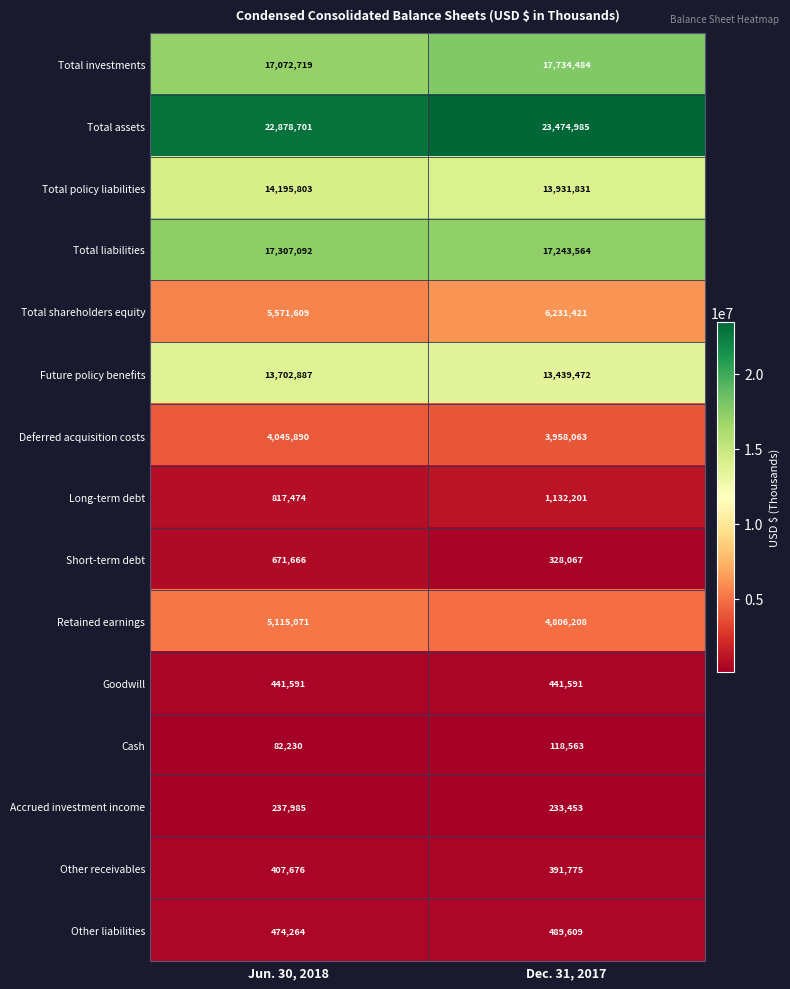

The value of Cash at Jun. 30, 2018 is 124029. True or false?

False